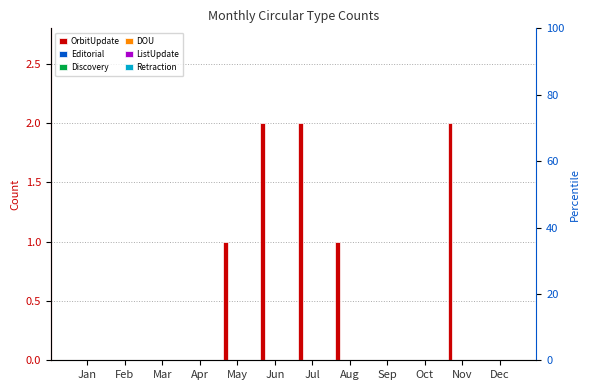

Is the value of ListUpdate at Jan greater than the value of Discovery at Nov?

No